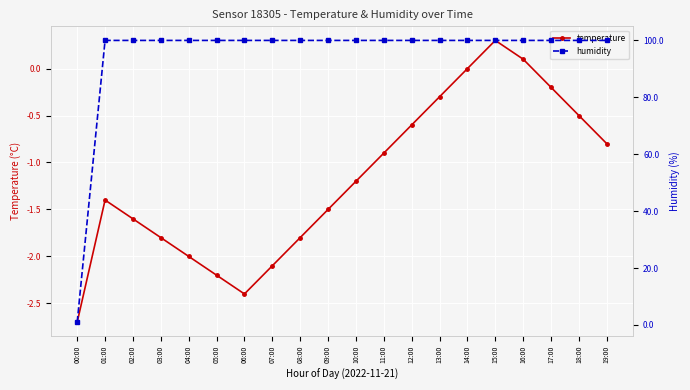

Reading right to left, list all the values displayed in this chart.

temperature: -0.8	-0.5	-0.2	0.1	0.3	0.0	-0.3	-0.6	-0.9	-1.2	-1.5	-1.8	-2.1	-2.4	-2.2	-2.0	-1.8	-1.6	-1.4	-2.7
humidity: 99.9	99.9	99.9	99.9	99.9	99.9	99.9	99.9	99.9	99.9	99.9	99.9	99.9	99.9	99.9	99.9	99.9	99.9	99.9	1.0